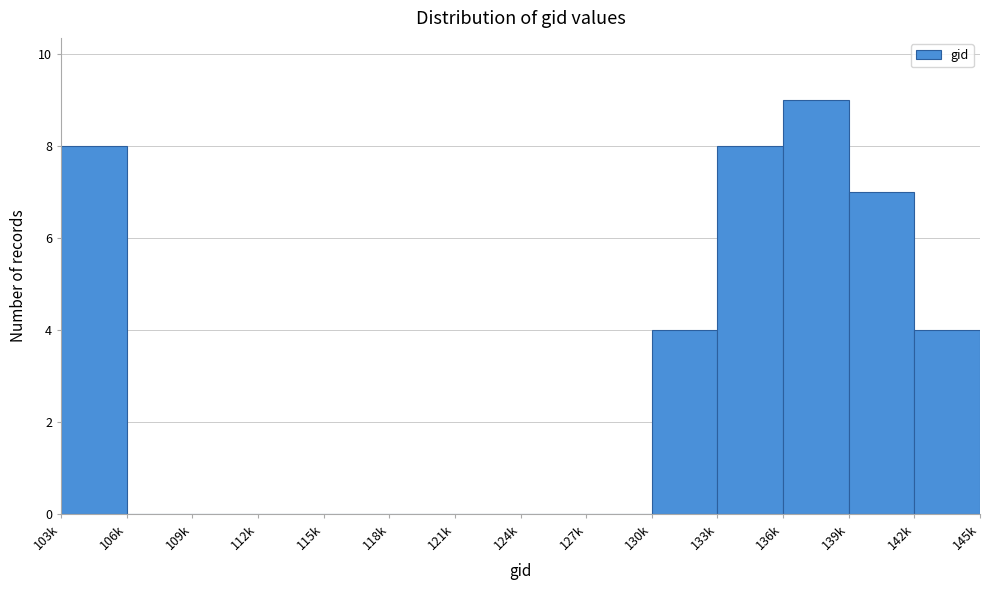

Reading left to right, what are all the values shown in this chart?

103k=8	106k=0	109k=0	112k=0	115k=0	118k=0	121k=0	124k=0	127k=0	130k=4	133k=8	136k=9	139k=7	142k=4